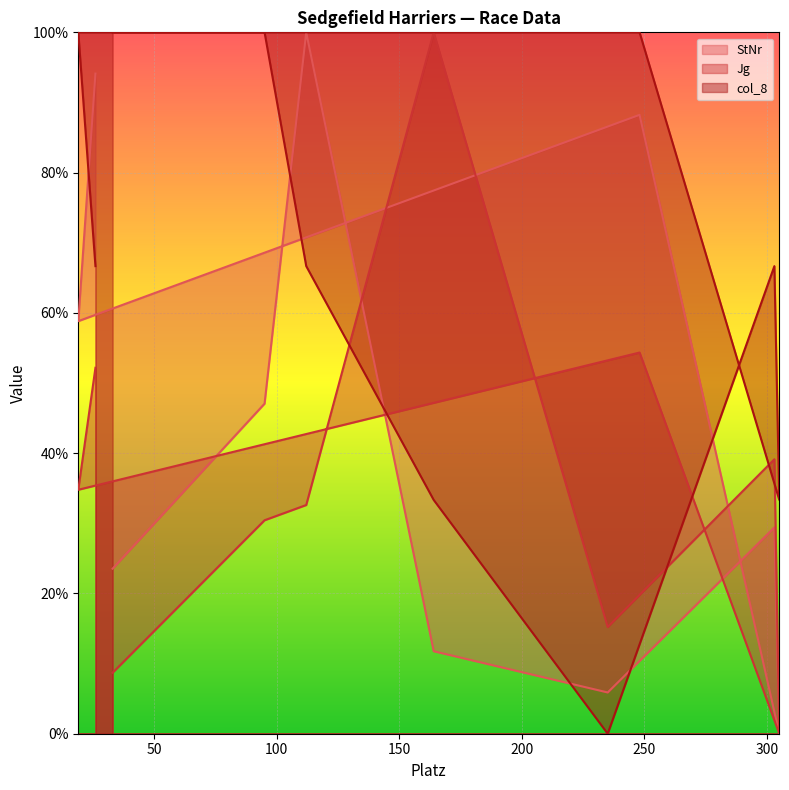

What is the sum of all Jg values?

367.4